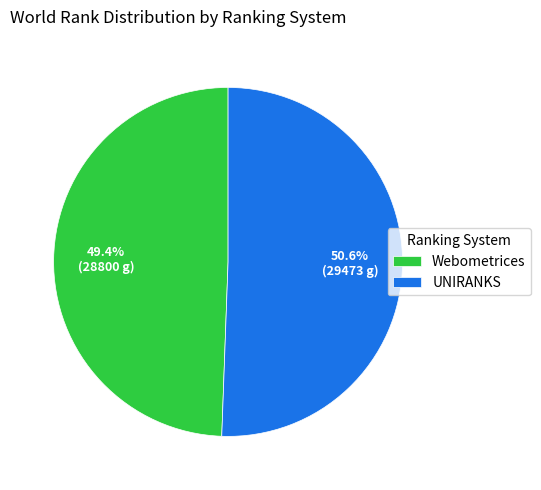

Which has a higher value, Webometrices or UNIRANKS?

UNIRANKS